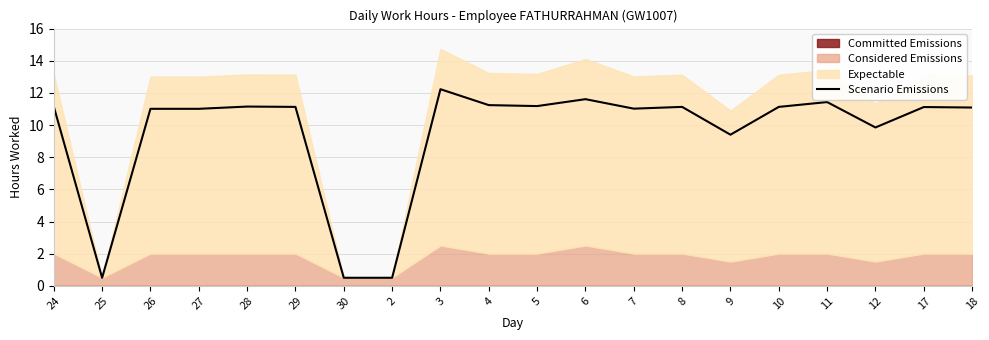

How many points are lower than both their immediate neighbors (excluding endpoints)?

5